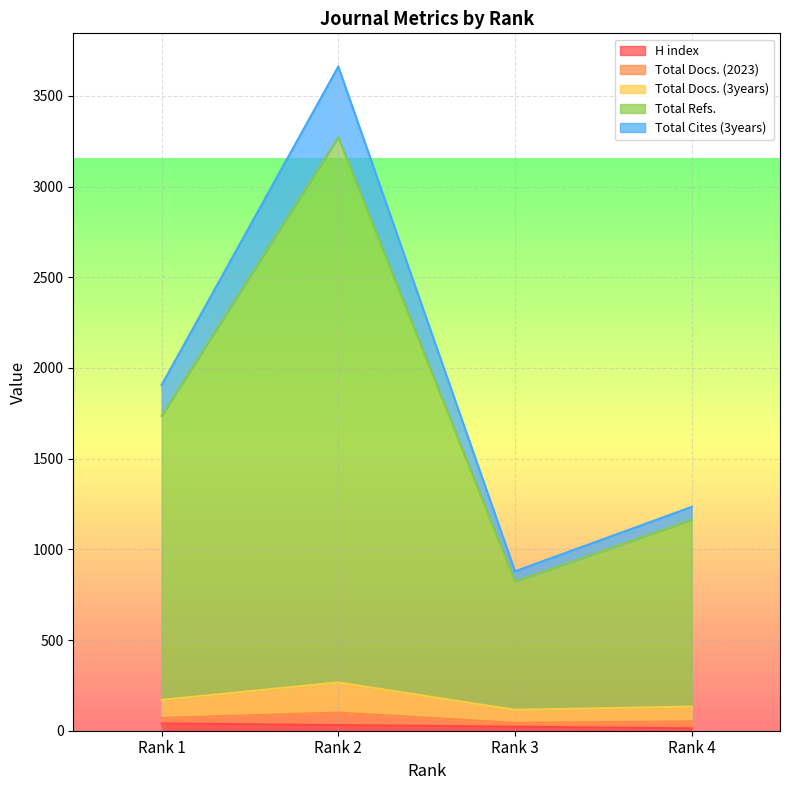

Where is the first local minimum for Total Refs.?

Rank 3